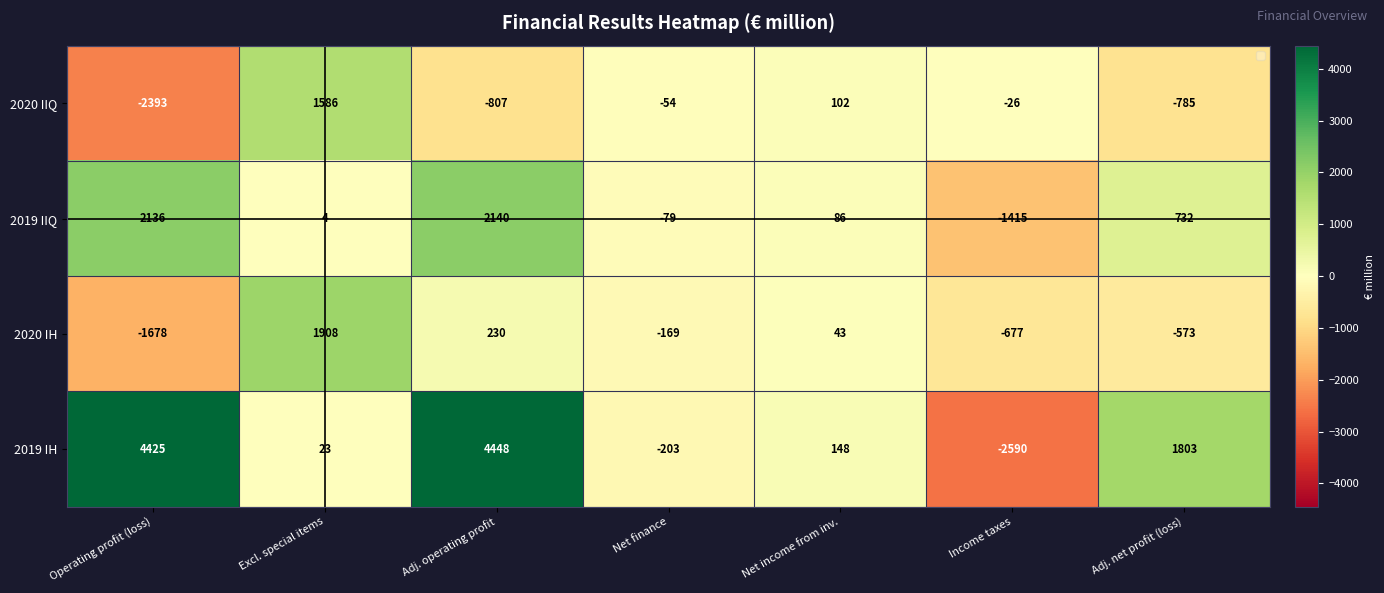

What is the difference between the maximum and second lowest values in the 2020 IH series?

2585